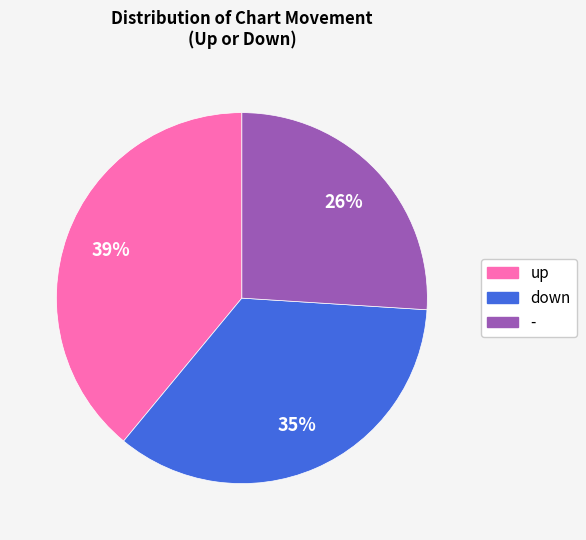

Which category has the smallest portion of the pie?

-